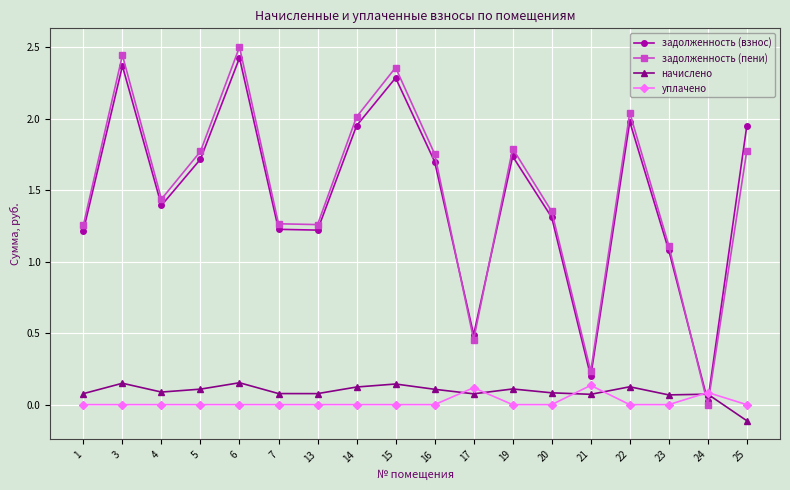

Which category has the lowest value in the задолженность (взнос) series?

24